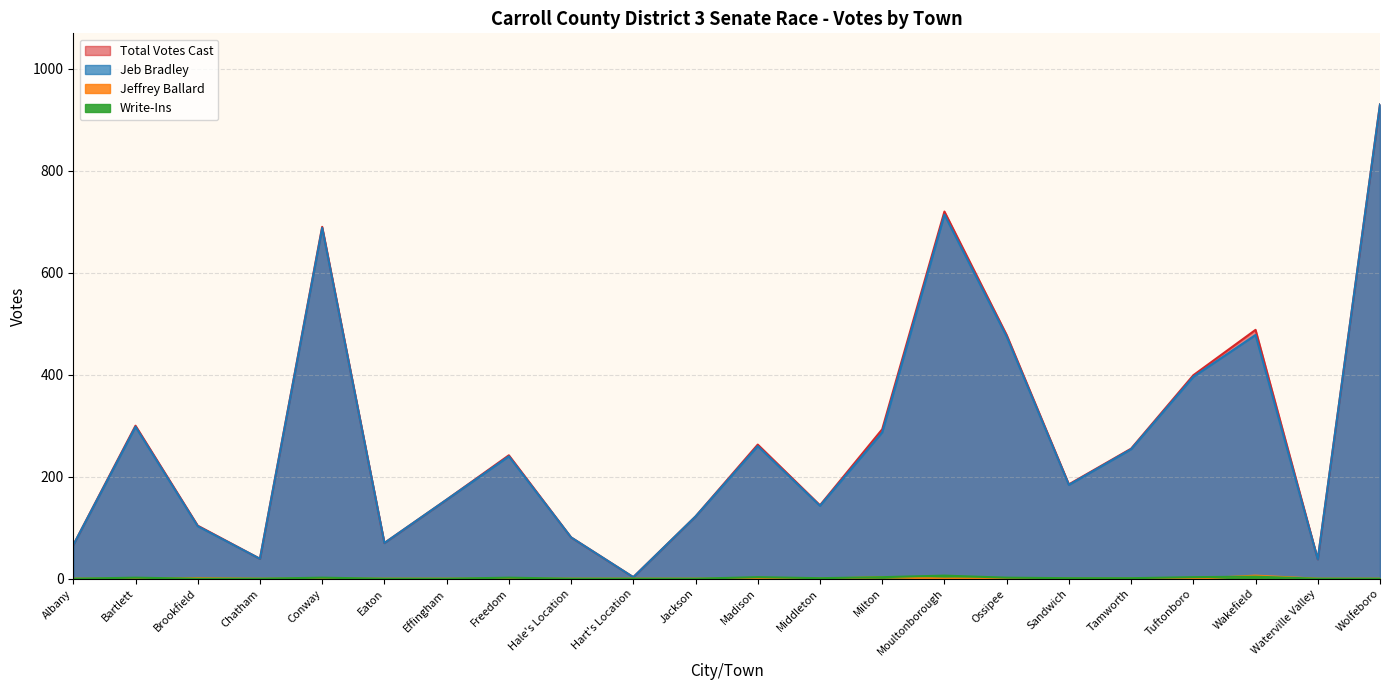

Which series changed the most between Albany and Brookfield?

Total Votes Cast